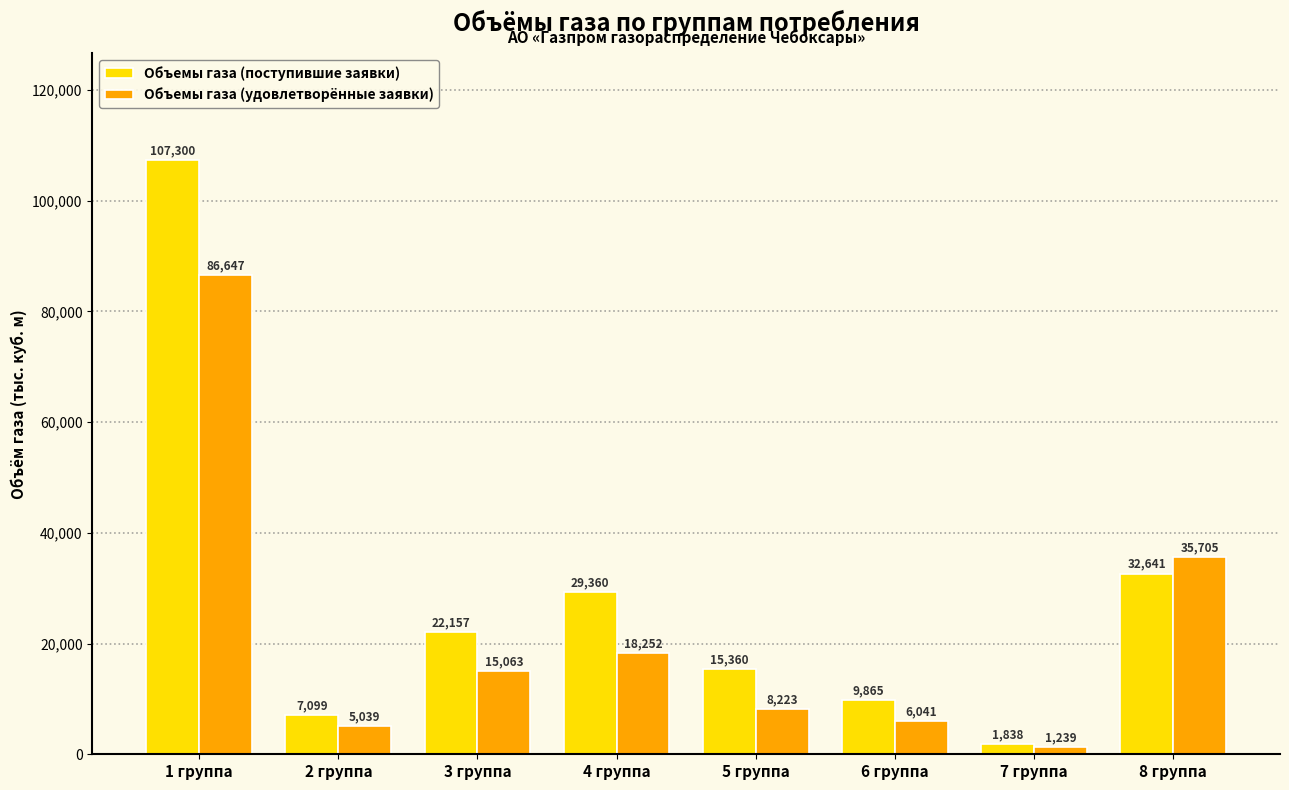

What is the minimum value for Объемы газа (поступившие заявки)?

1837.7